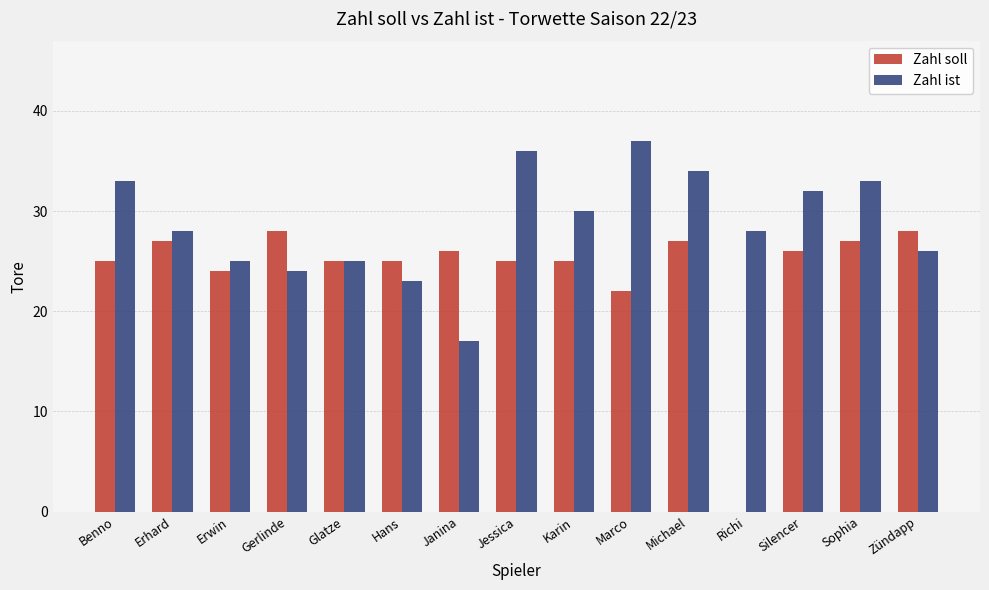

Is the value of Zahl soll at Sophia greater than the value of Zahl ist at Karin?

No